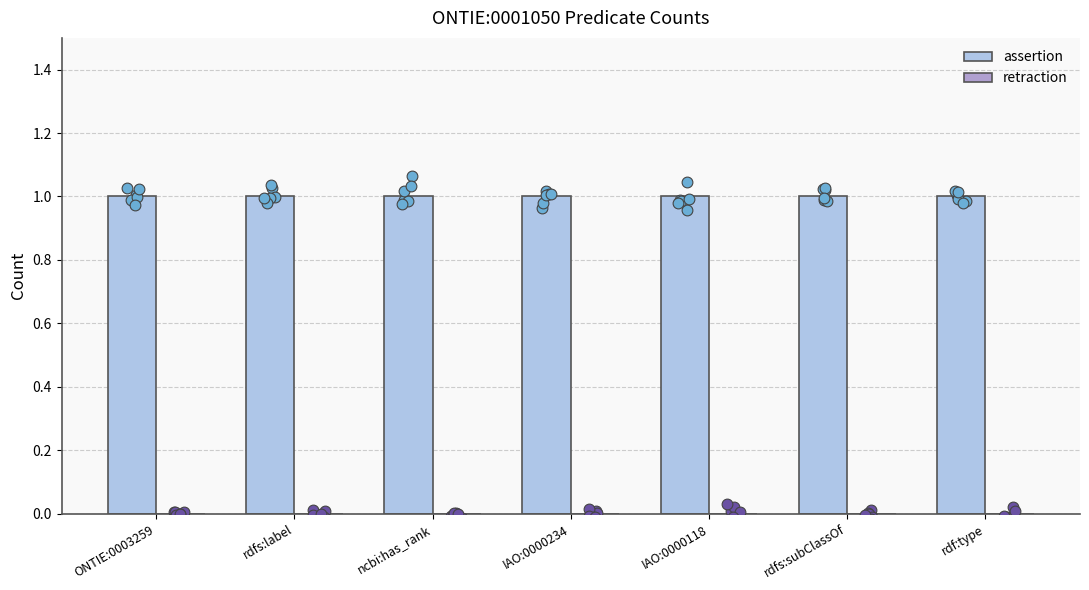

Which series has the widest spread of Y values?

assertion